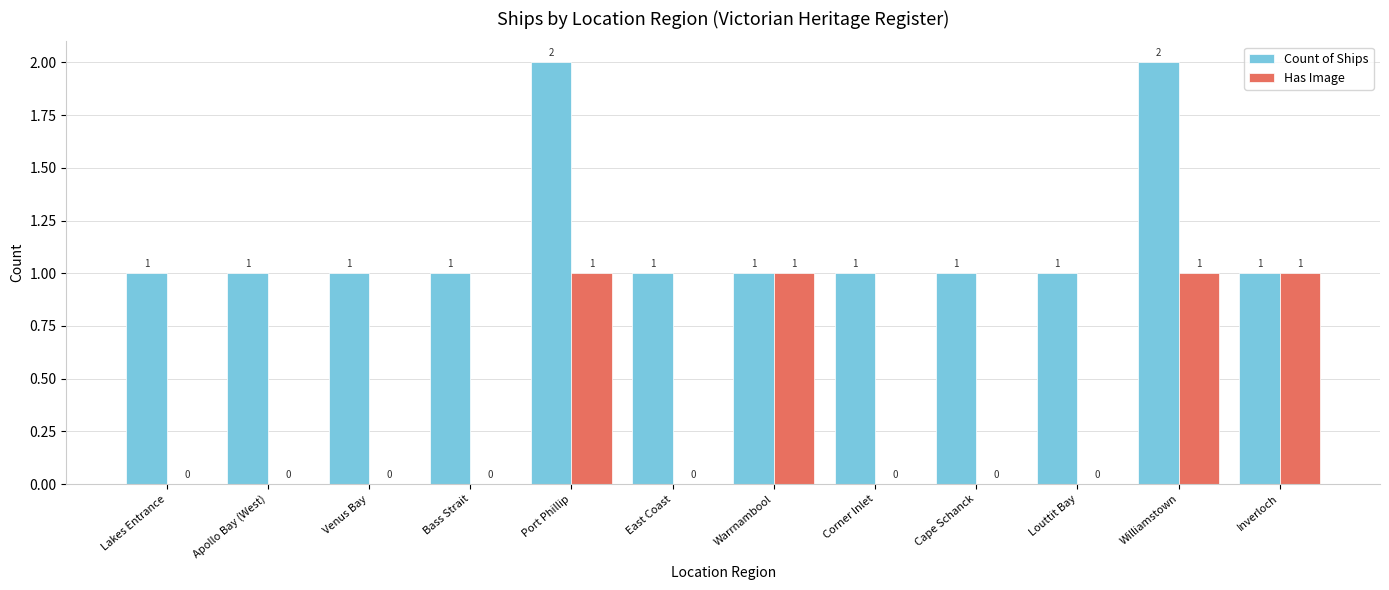

True or false: Has Image has a value of 0 at Louttit Bay.

True